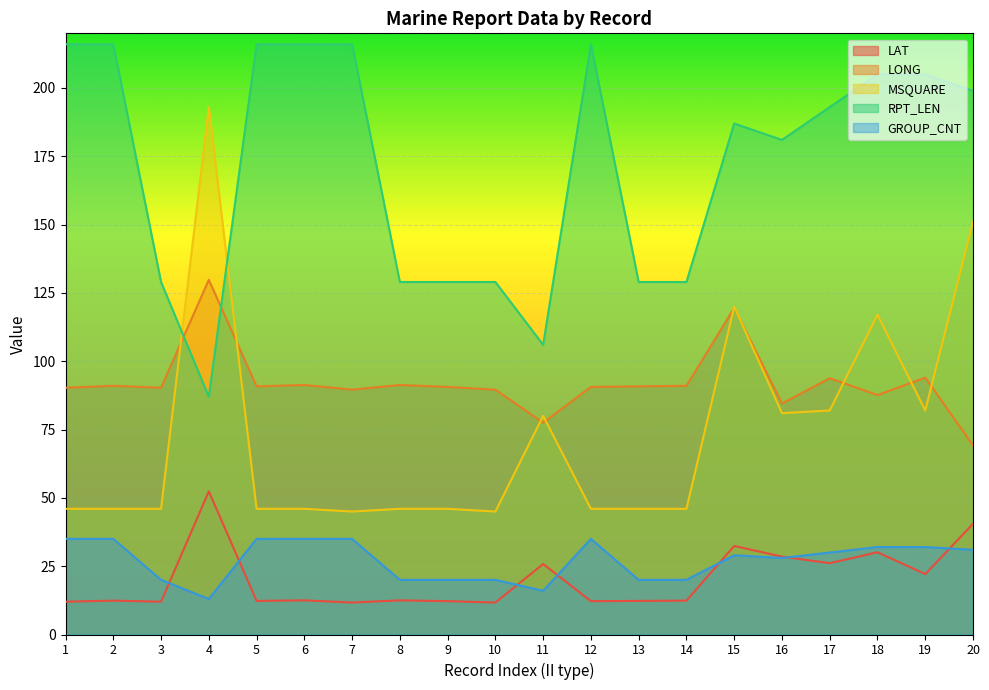

Is the value of LAT at 2 greater than the value of MSQUARE at 17?

No